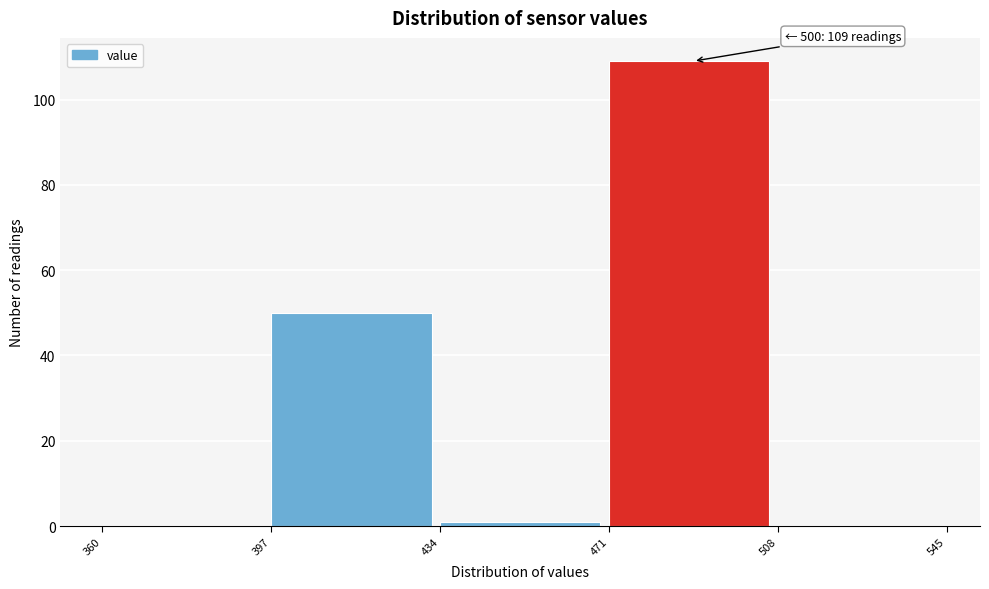

Which range on the x-axis has the tallest bar?

471 to 508